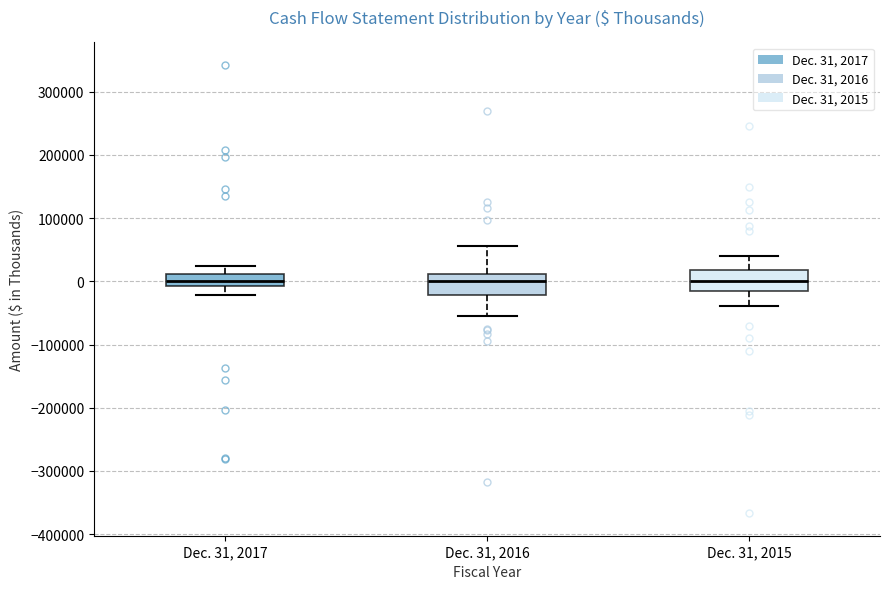

Reading left to right, transcribe this box plot: for each box, give where its median line is, the range the box spans, and where its two whiskers end, as read against the y-axis. The values are not printed on the chart, so give them approximately, as read against the axis.

Dec. 31, 2017: median 0, box -10000 to 10000, whiskers -20000 to 20000
Dec. 31, 2016: median 0, box -20000 to 10000, whiskers -50000 to 60000
Dec. 31, 2015: median 0, box -10000 to 20000, whiskers -40000 to 40000